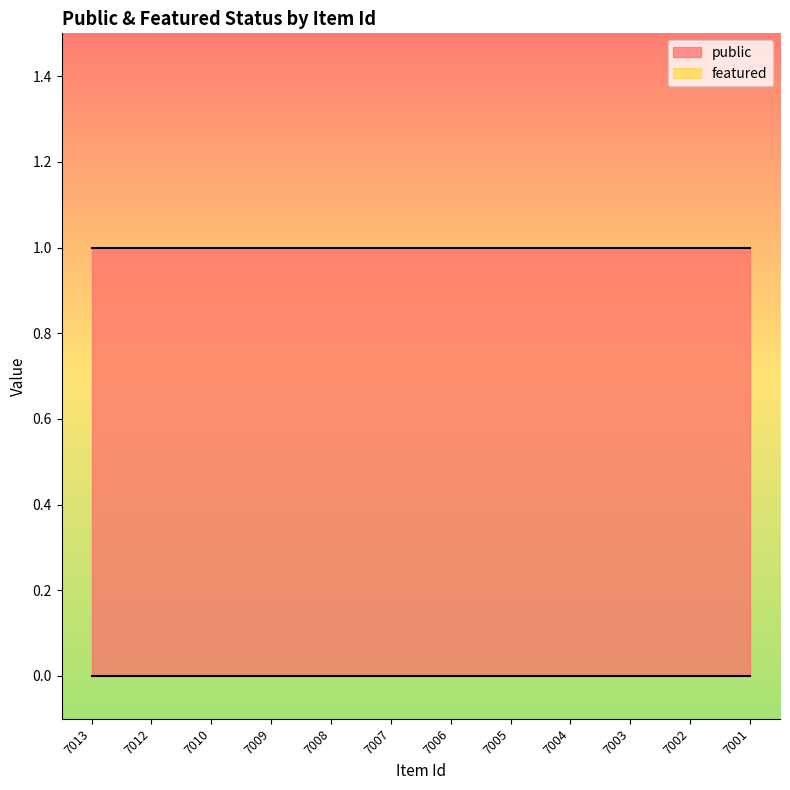

What is the total value across all series at 7013?

1